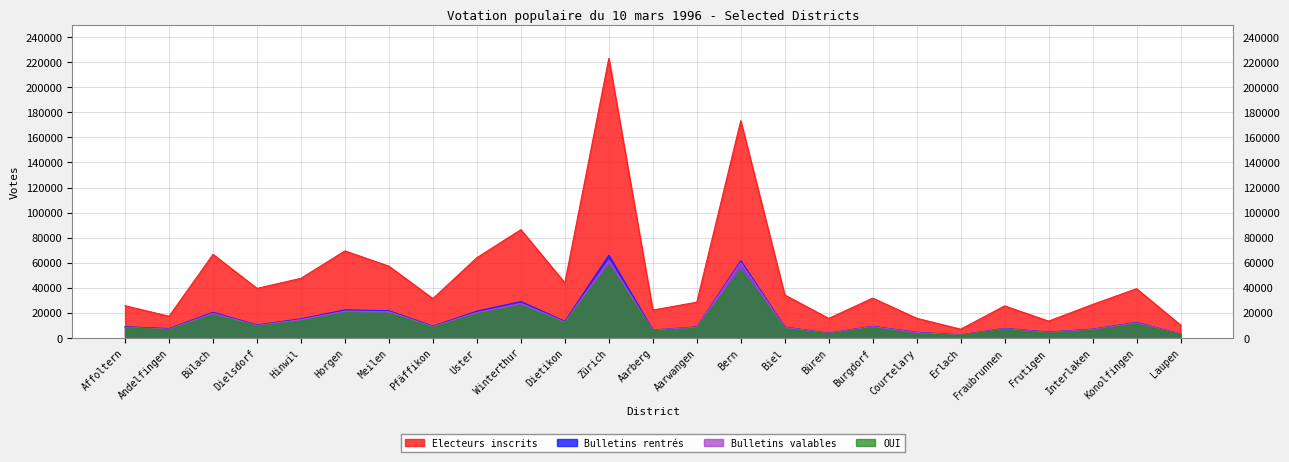

True or false: Bulletins rentrés and Bulletins valables cross at least once.

False